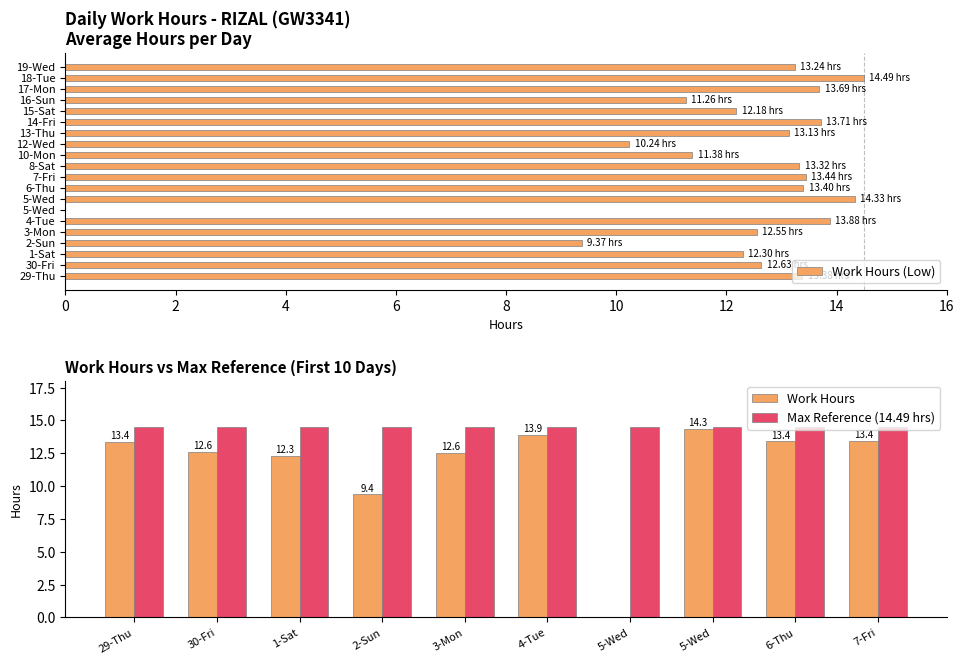

Reading left to right, extract all data points from this chart.

13.4	12.6	12.3	9.4	12.6	13.9	0.0	14.3	13.4	13.4	13.3	11.4	10.2	13.1	13.7	12.2	11.3	13.7	14.5	13.2